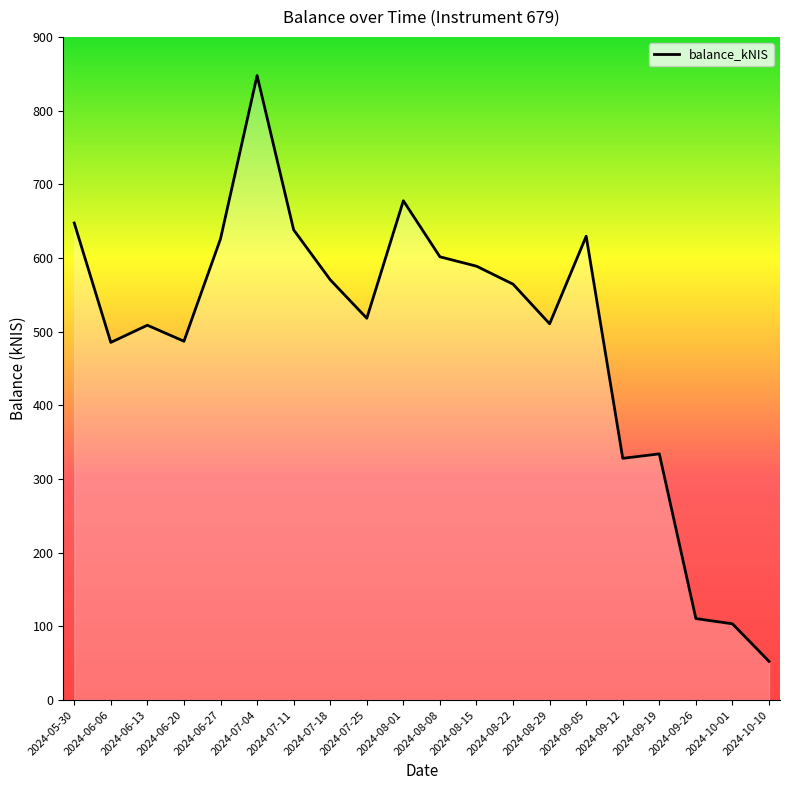

What is the maximum value shown in the chart?

847.5